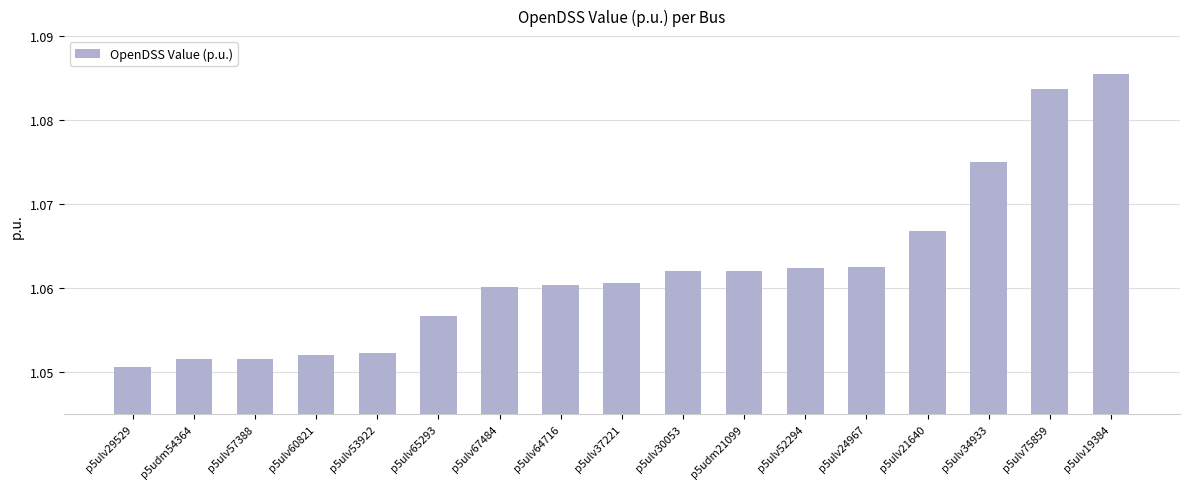

Count the values in the range 1 to 2.

17